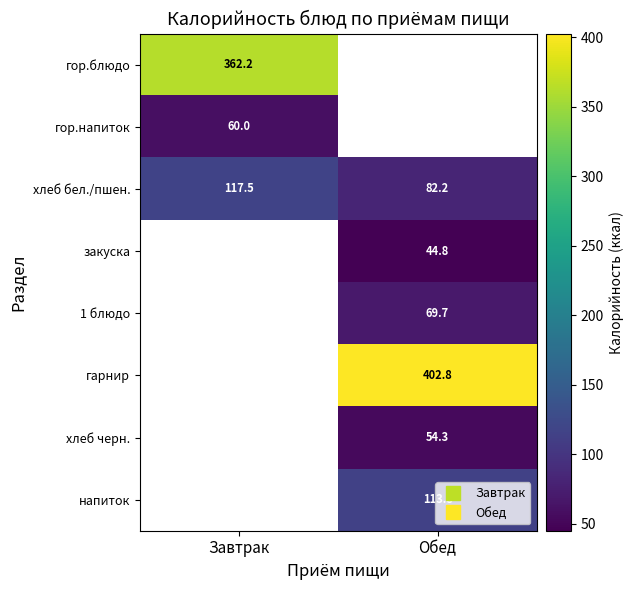

List the series in order of their peak value, highest first.

гарнир, гор.блюдо, хлеб бел./пшен., напиток, 1 блюдо, гор.напиток, хлеб черн., закуска